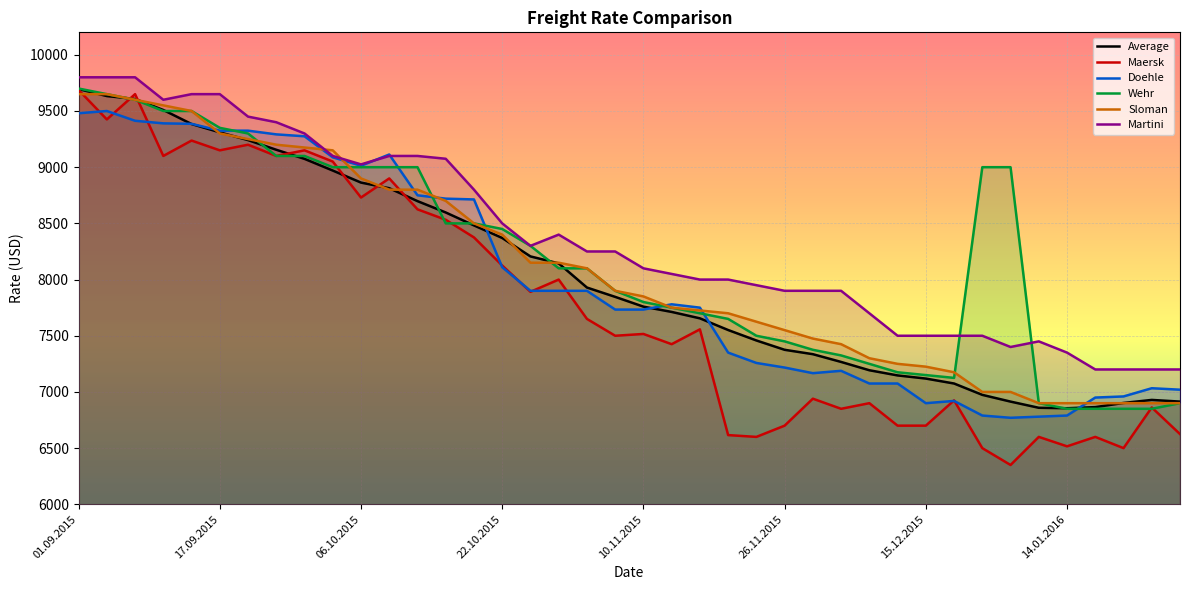

True or false: Martini and Average cross at least once.

False